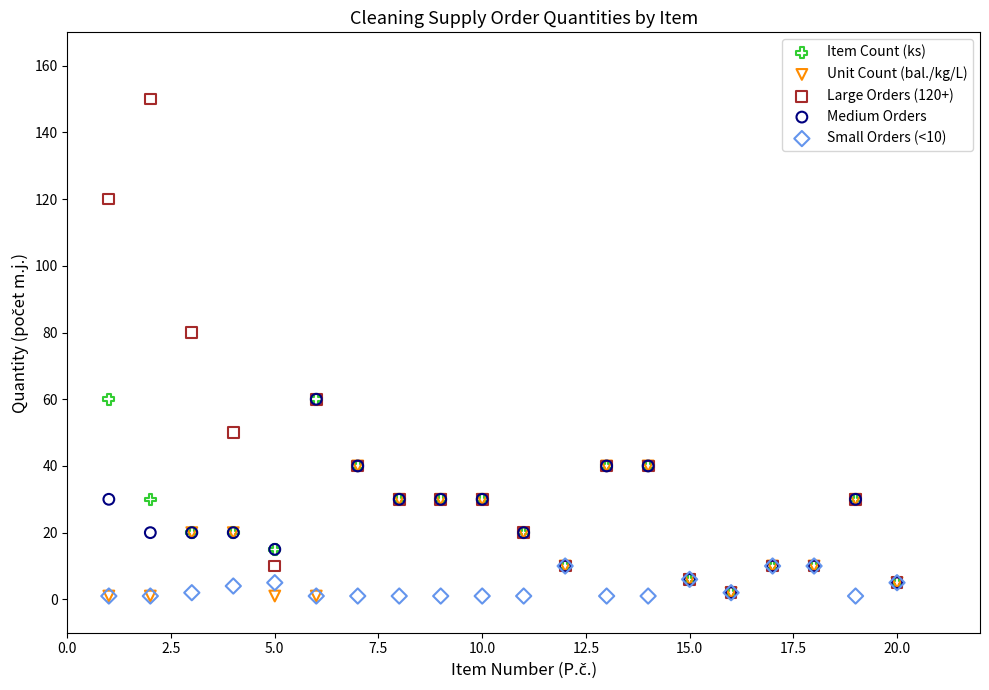

Across all series, what Y value is closest to 75?

80